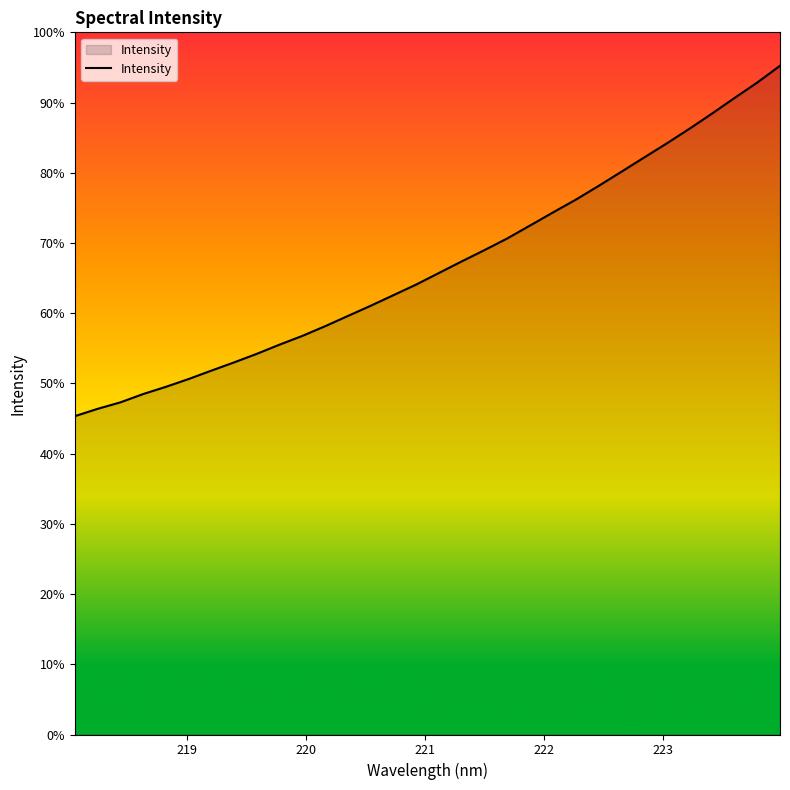

Is this an area chart (filled region under the line)?

Yes